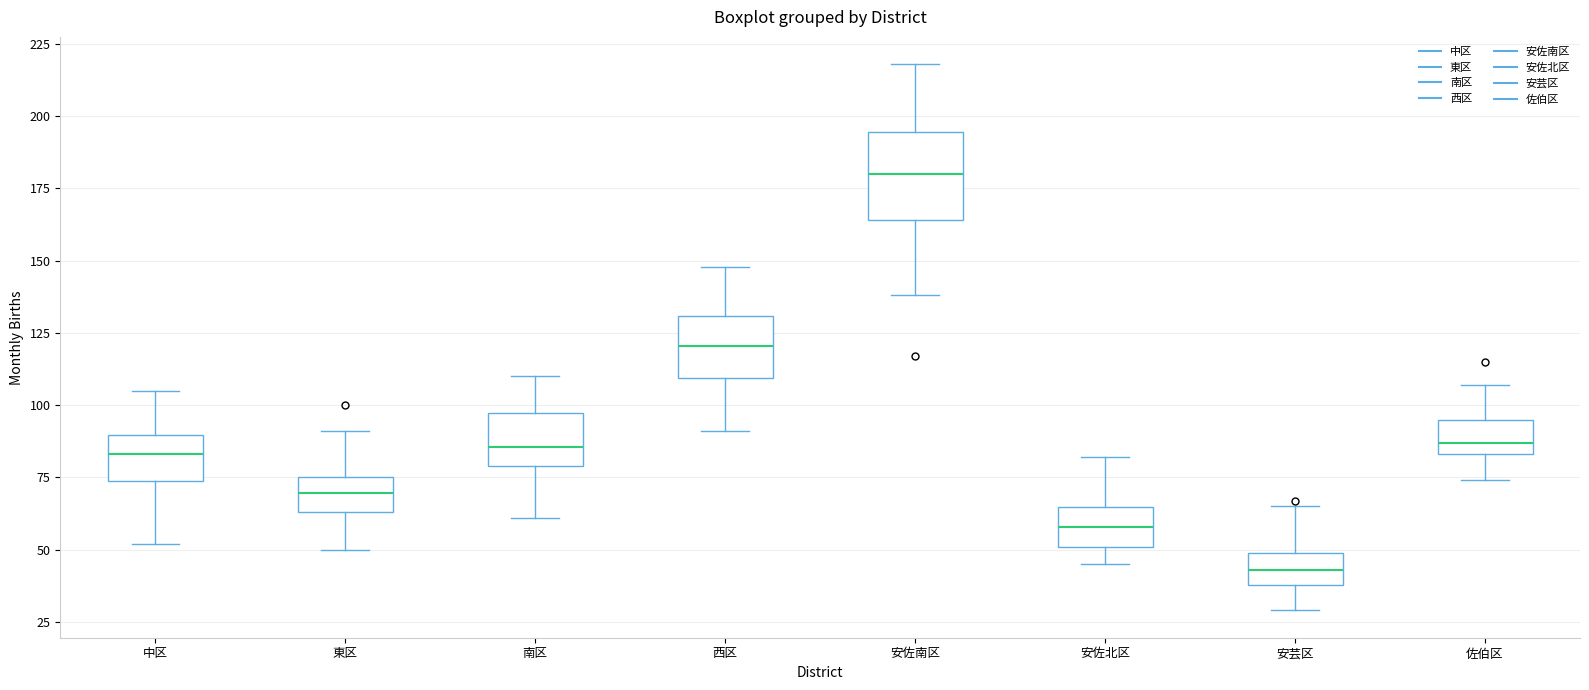

Reading left to right, transcribe this box plot: for each box, give where its median line is, the range the box spans, and where its two whiskers end, as read against the y-axis. The values are not printed on the chart, so give them approximately, as read against the axis.

中区: median 85, box 75 to 90, whiskers 50 to 105
東区: median 70, box 65 to 75, whiskers 50 to 90
南区: median 85, box 80 to 95, whiskers 60 to 110
西区: median 120, box 110 to 130, whiskers 90 to 150
安佐南区: median 180, box 165 to 195, whiskers 140 to 220
安佐北区: median 60, box 50 to 65, whiskers 45 to 80
安芸区: median 45, box 40 to 50, whiskers 30 to 65
佐伯区: median 85 (just above the box's lower edge), box 85 to 95, whiskers 75 to 105